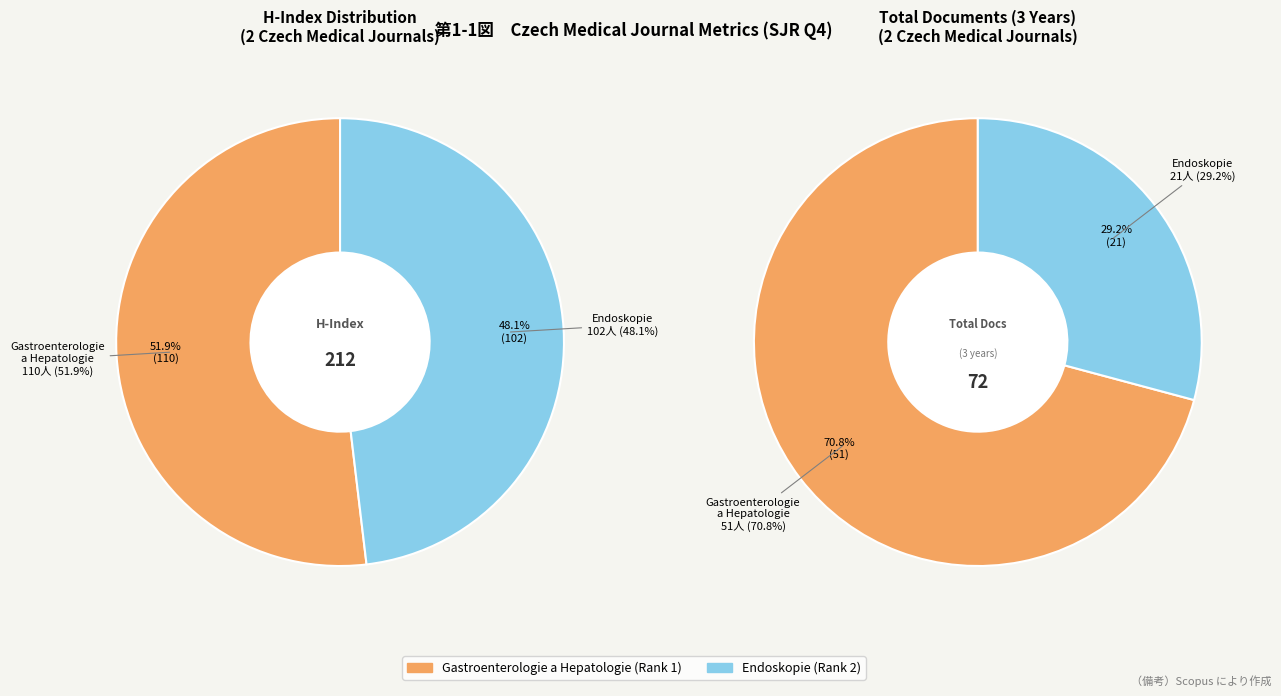

Does any single category account for the majority?

Yes